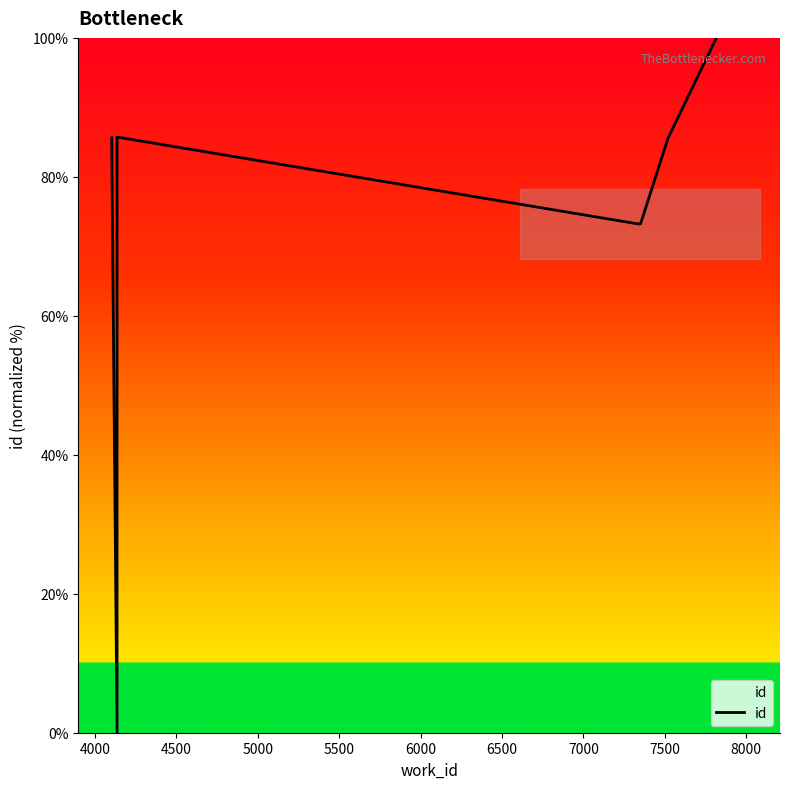

What is the sum of all values?

748.0